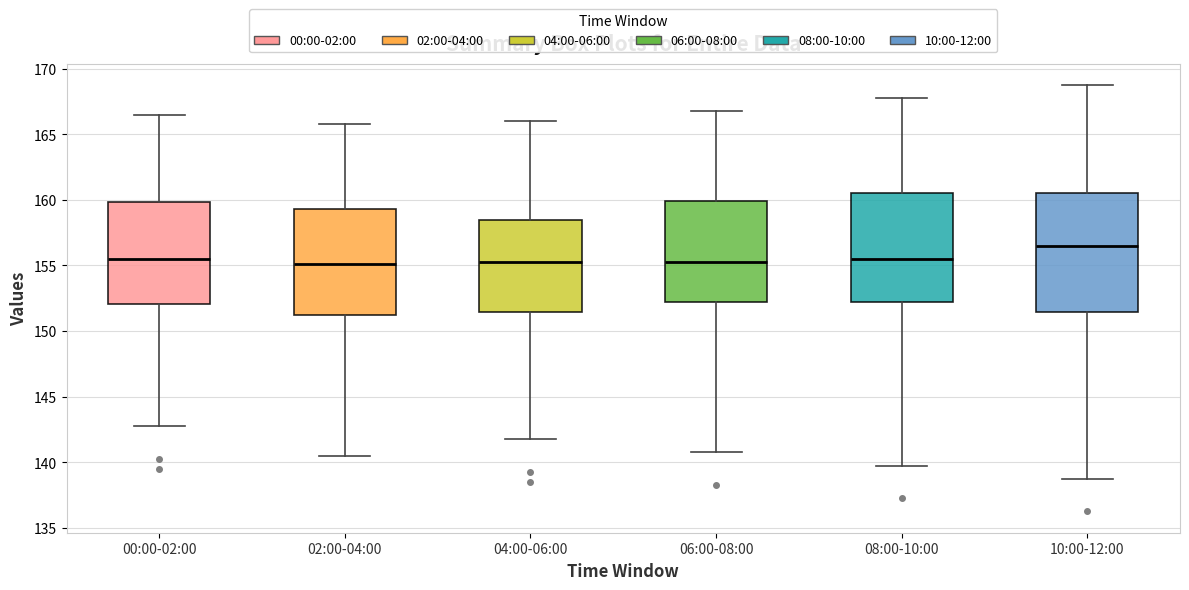

Comparing the boxes themselves (not the whiskers), which one is the tallest?

10:00-12:00